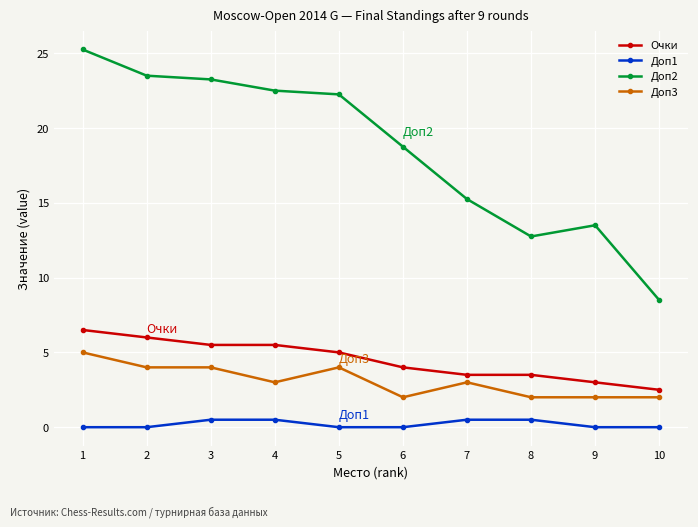

True or false: Доп2 and Доп3 intersect in this chart.

False